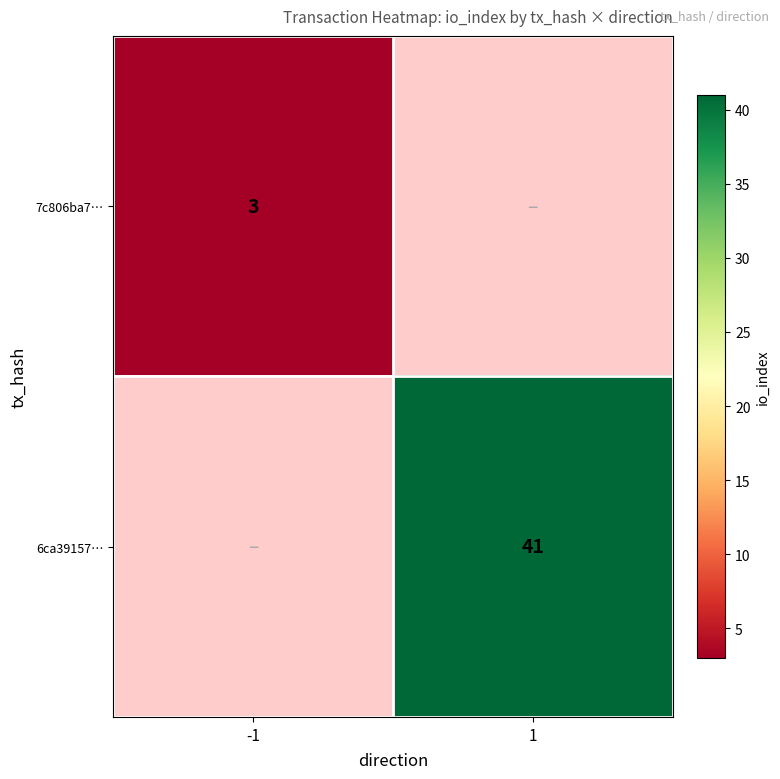

True or false: 6ca39157… has a value of 41 at 1.

True